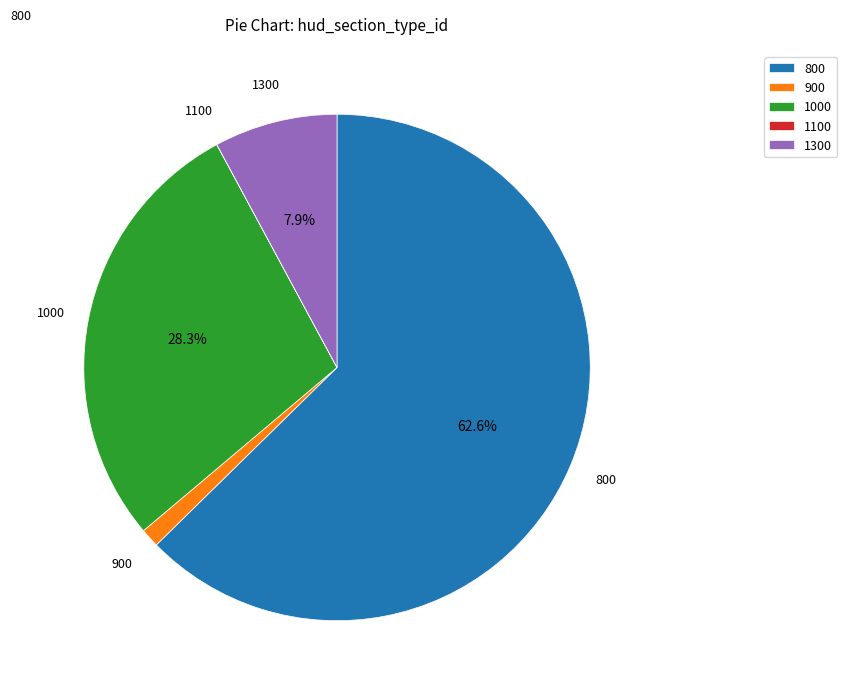

Which category has the biggest portion of the pie?

800